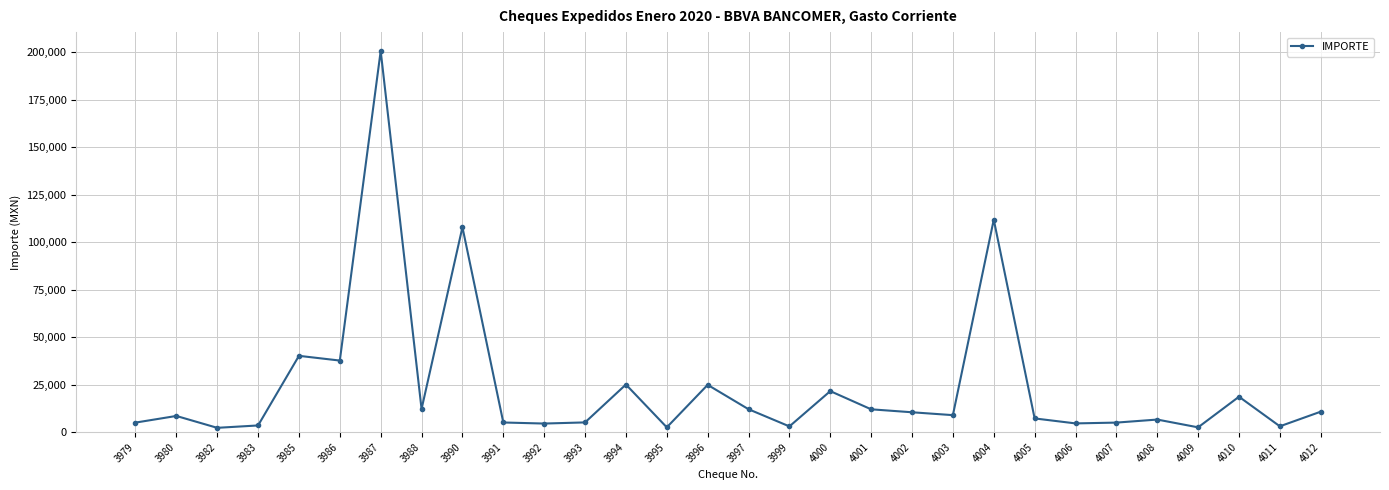

Which category has the highest value across all series?

3987